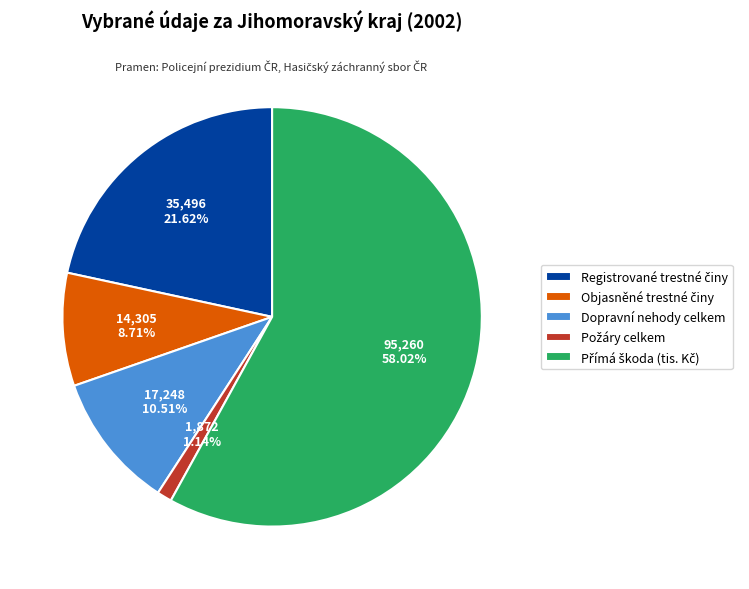

Does any single category account for the majority?

Yes